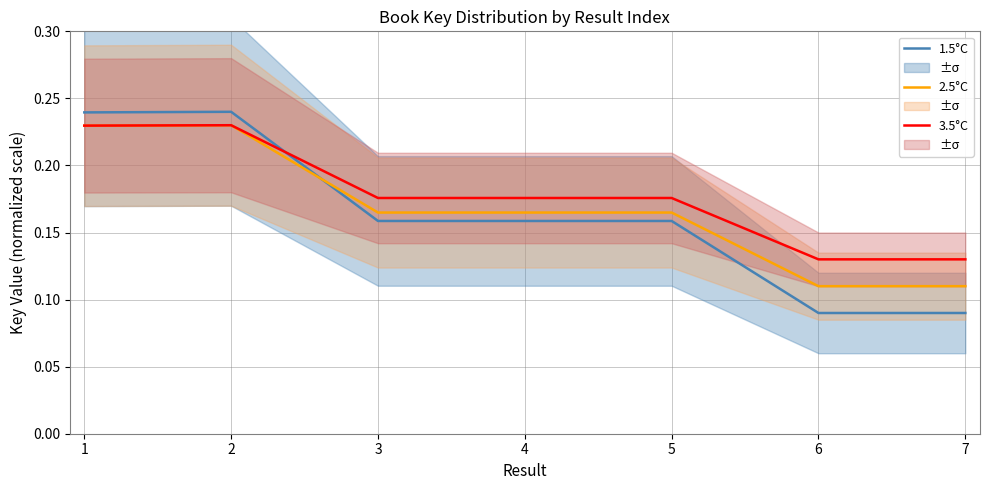

True or false: 3.5°C and 2.5°C intersect in this chart.

False